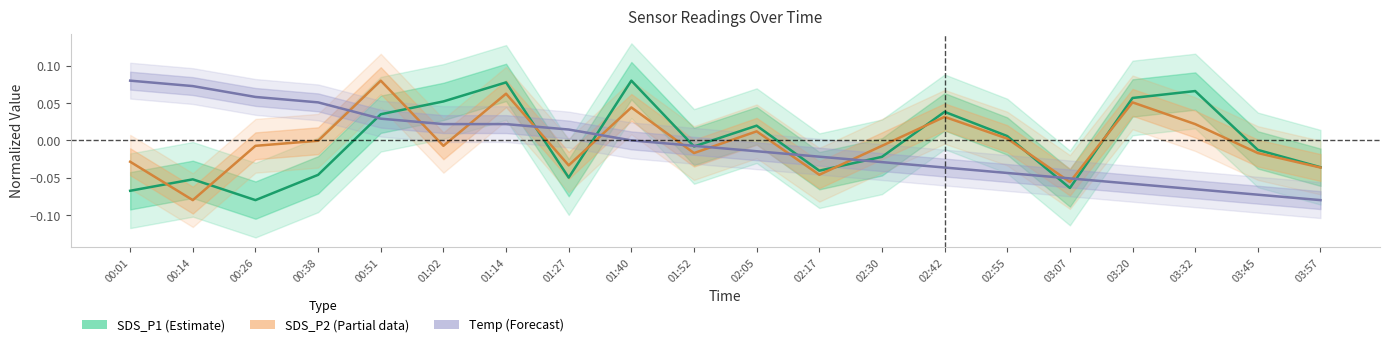

At which label is SDS_P1 (Estimate) closest to 0?

02:55